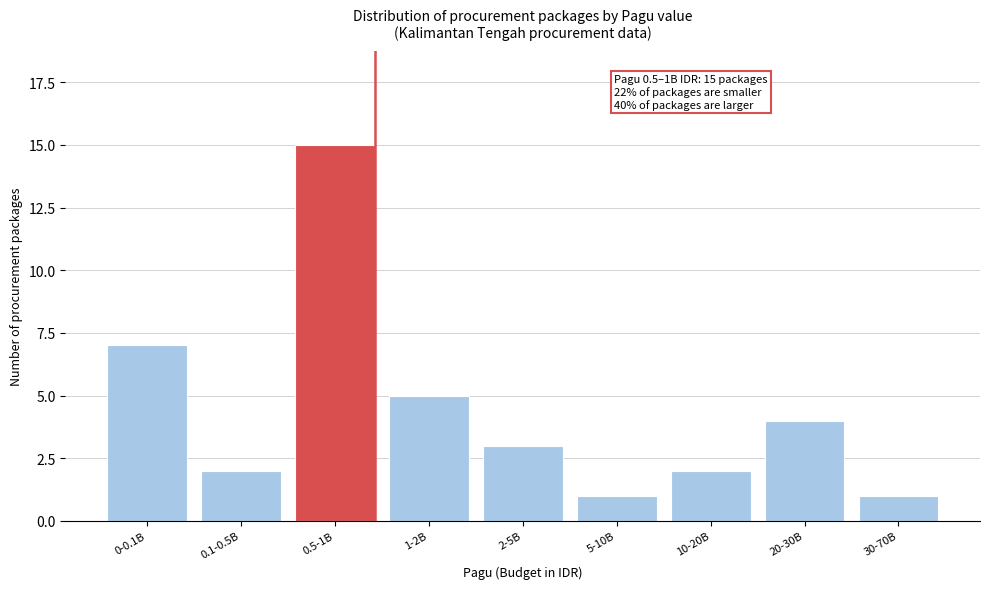

Reading left to right, list all the values displayed in this chart.

7	2	15	5	3	1	2	4	1